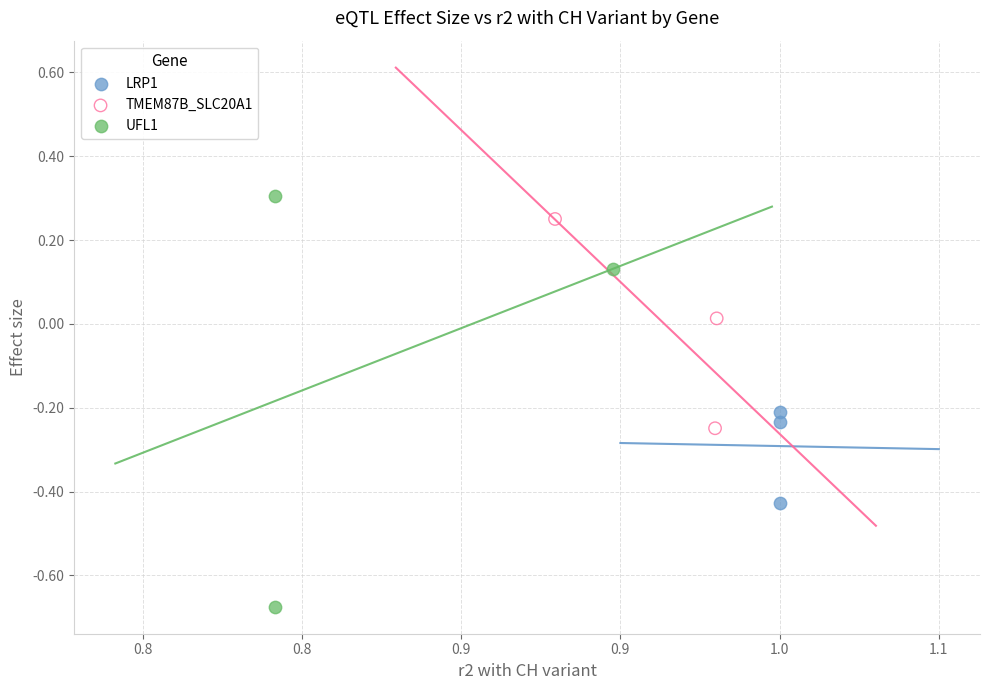

Which series contains the lowest Y value?

UFL1